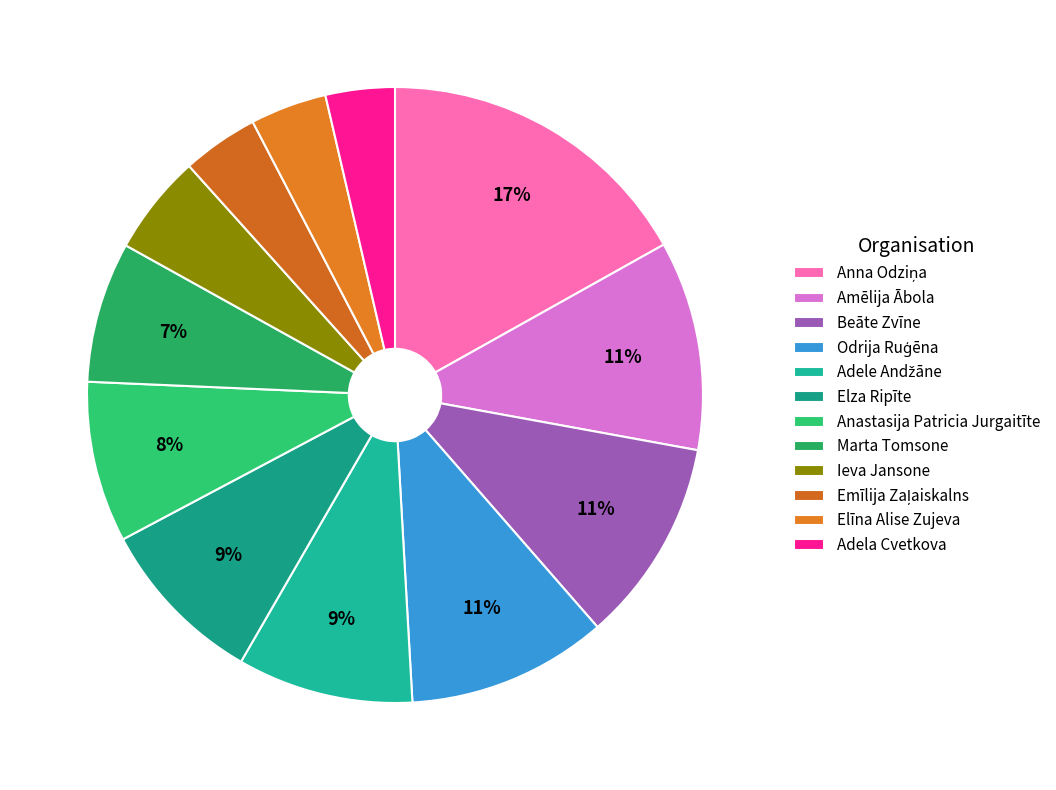

Is there any slice that represents more than half of the pie?

No